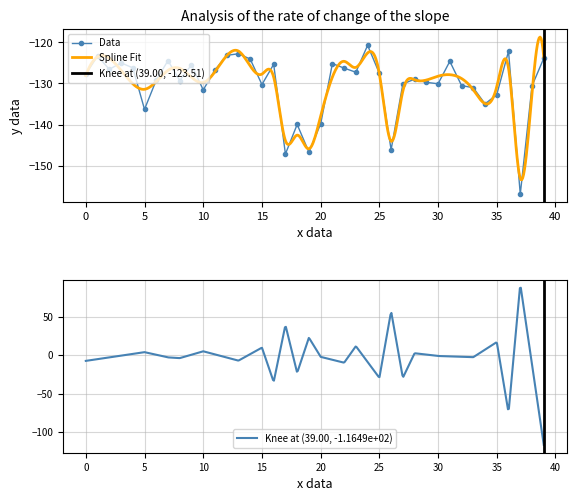

What is the difference between the maximum and minimum values?

36.3